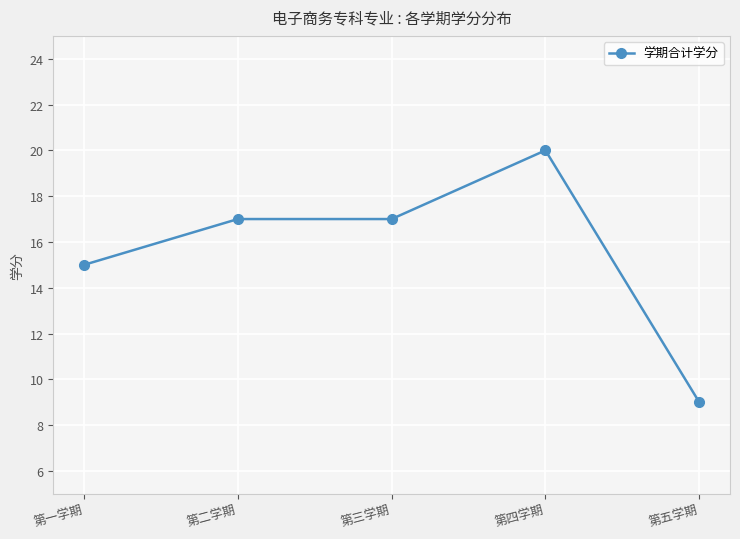

Which label corresponds to the largest value in the chart?

第四学期